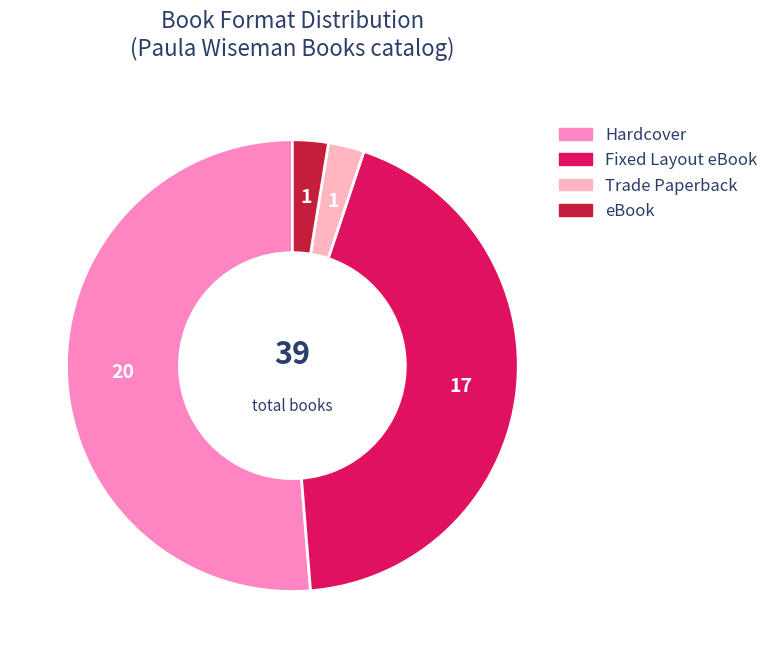

Is eBook the majority of the pie?

No